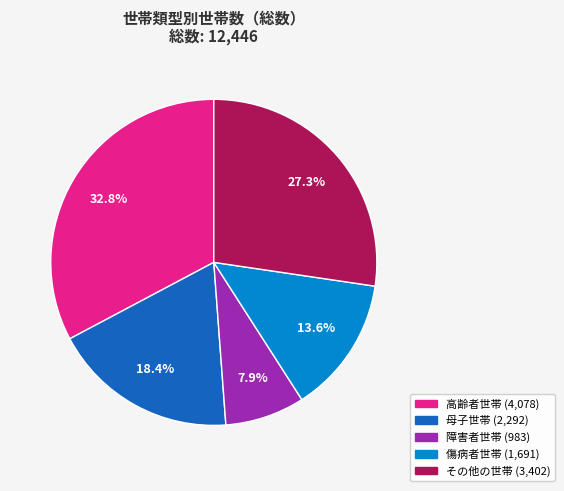

Does 高齢者世帯 represent more than half of the total?

No